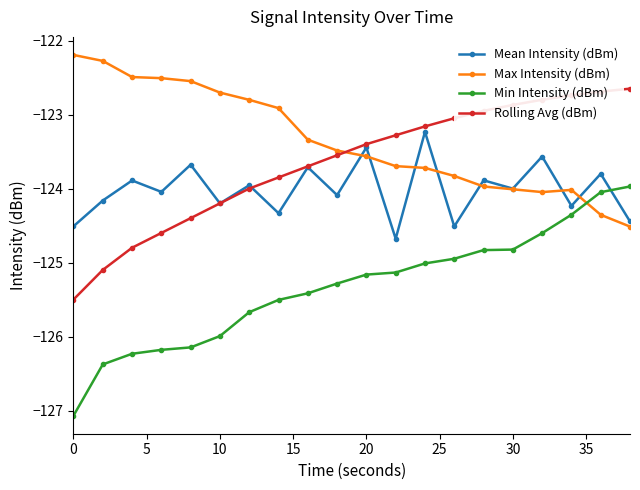

How many values in the Rolling Avg (dBm) series exceed -123?

6